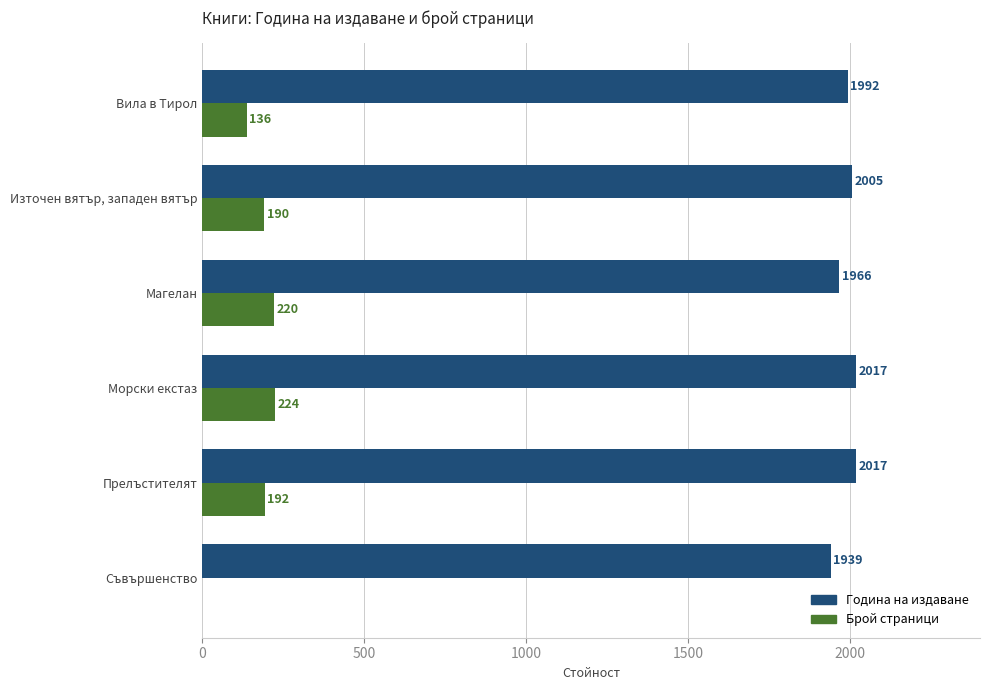

What are all the series names shown in the legend?

Година на издаване, Брой страници